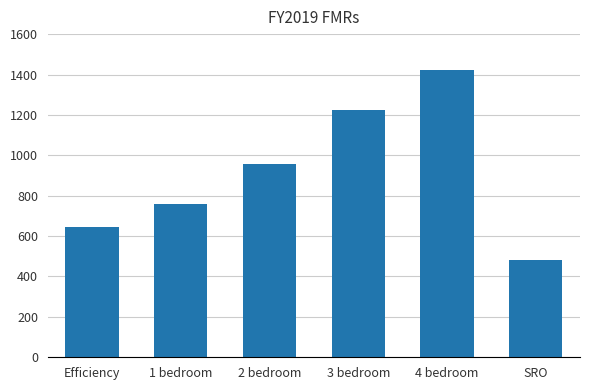

What is the greatest value displayed?

1424